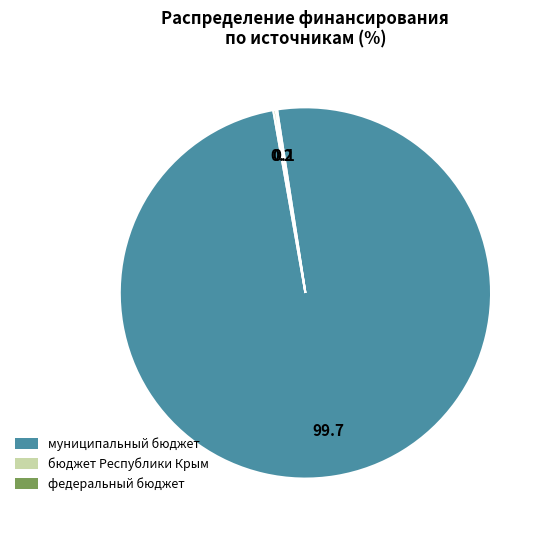

Which category has the biggest portion of the pie?

муниципальный бюджет